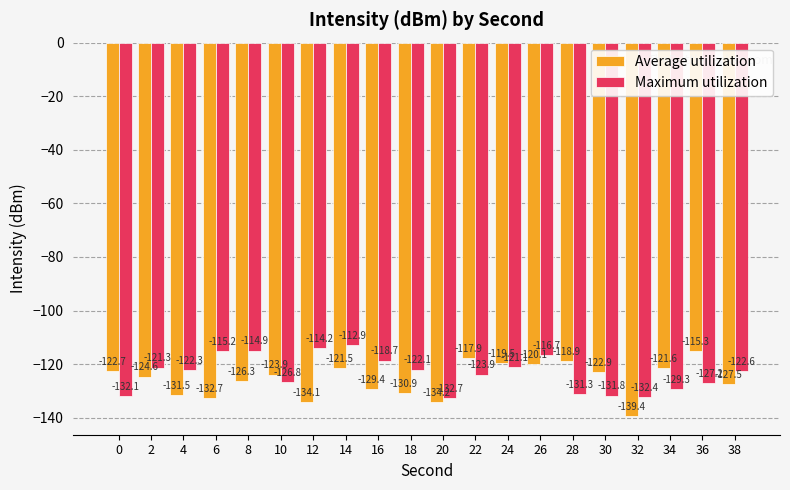

At 14, list the series in order from largest to smallest.

Maximum utilization, Average utilization